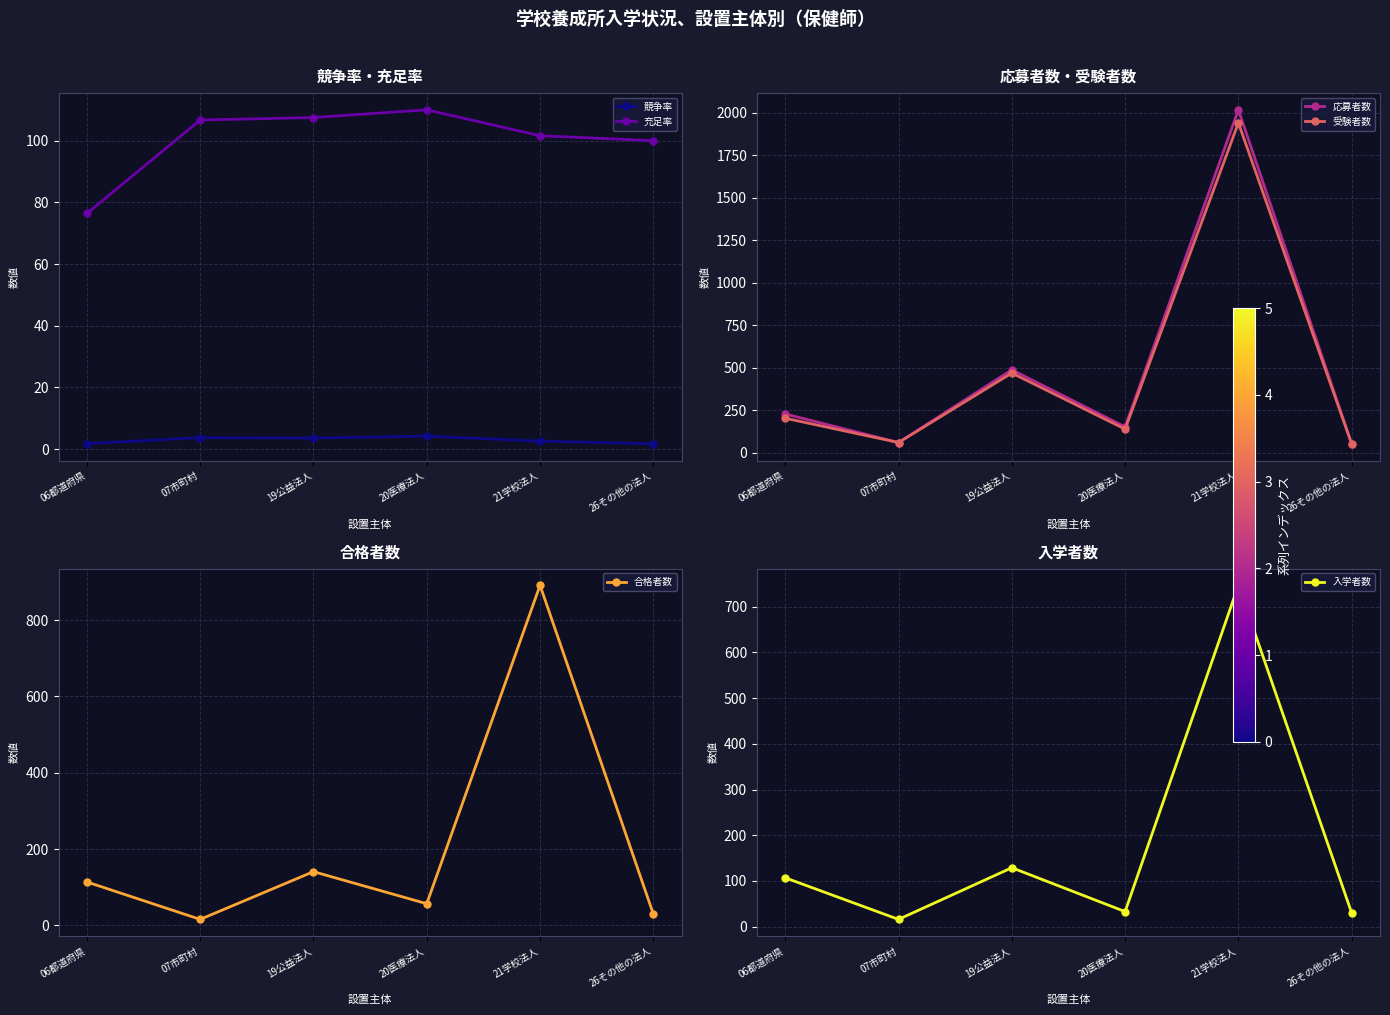

What is the approximate value of 応募者数 at 26その他の法人?

51.0